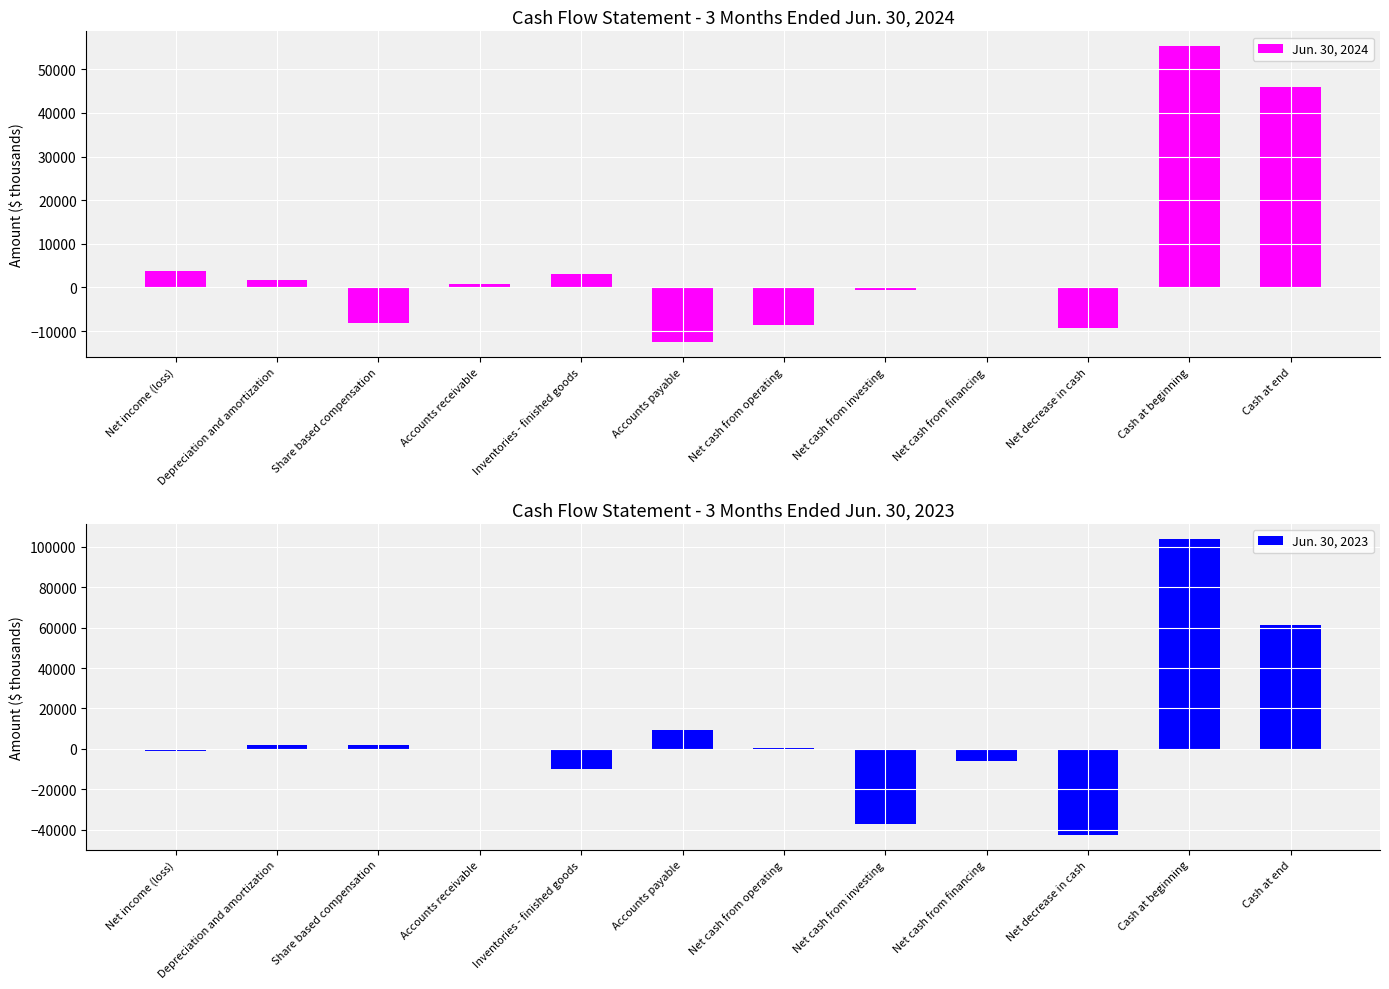

How many values in the Jun. 30, 2023 series are below 562?

6